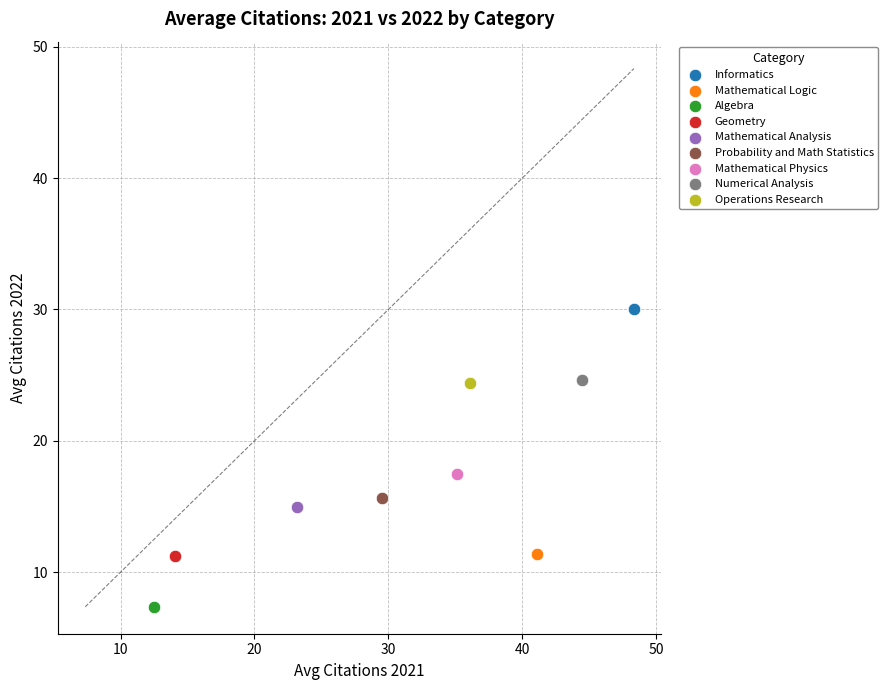

What are all the series names shown in the legend?

Informatics, Mathematical Logic, Algebra, Geometry, Mathematical Analysis, Probability and Math Statistics, Mathematical Physics, Numerical Analysis, Operations Research